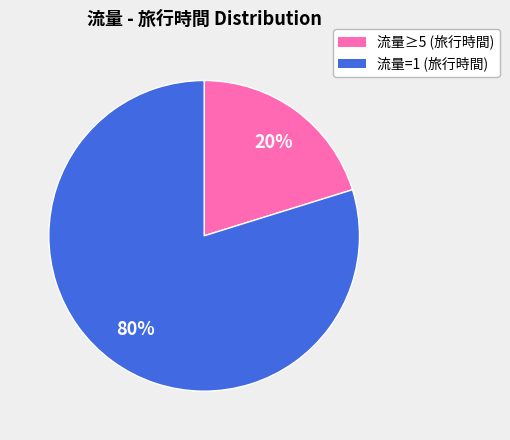

To the nearest percent, what is the average slice percentage?

50%